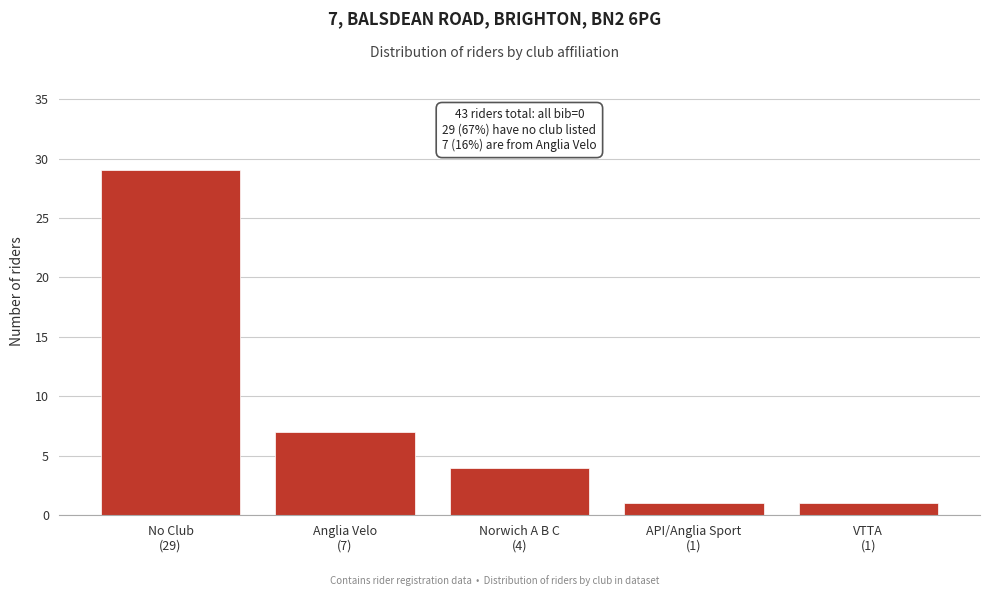

Reading left to right, extract all data points from this chart.

29	7	4	1	1